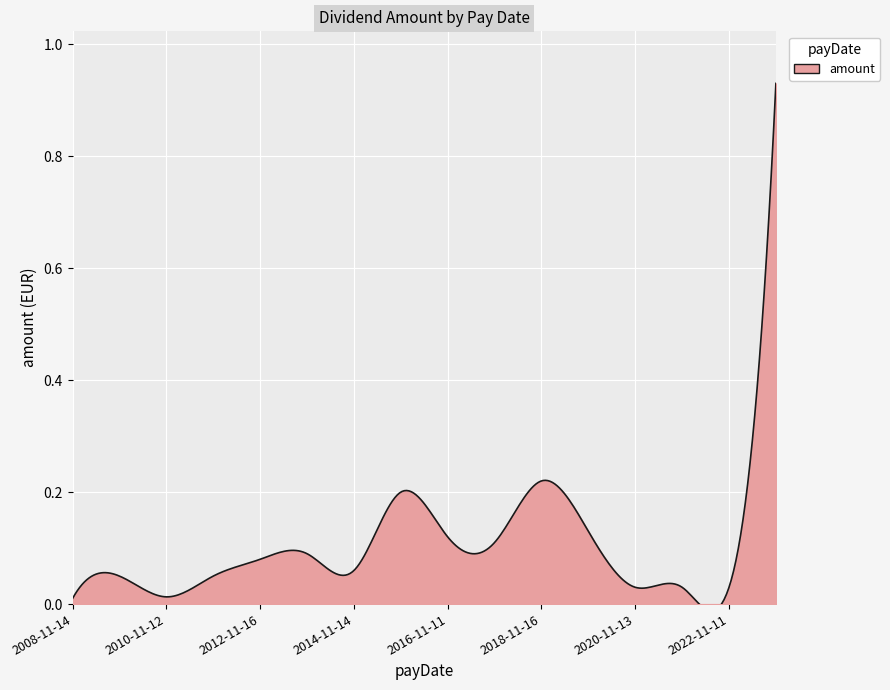

How many series are shown in this chart?

1